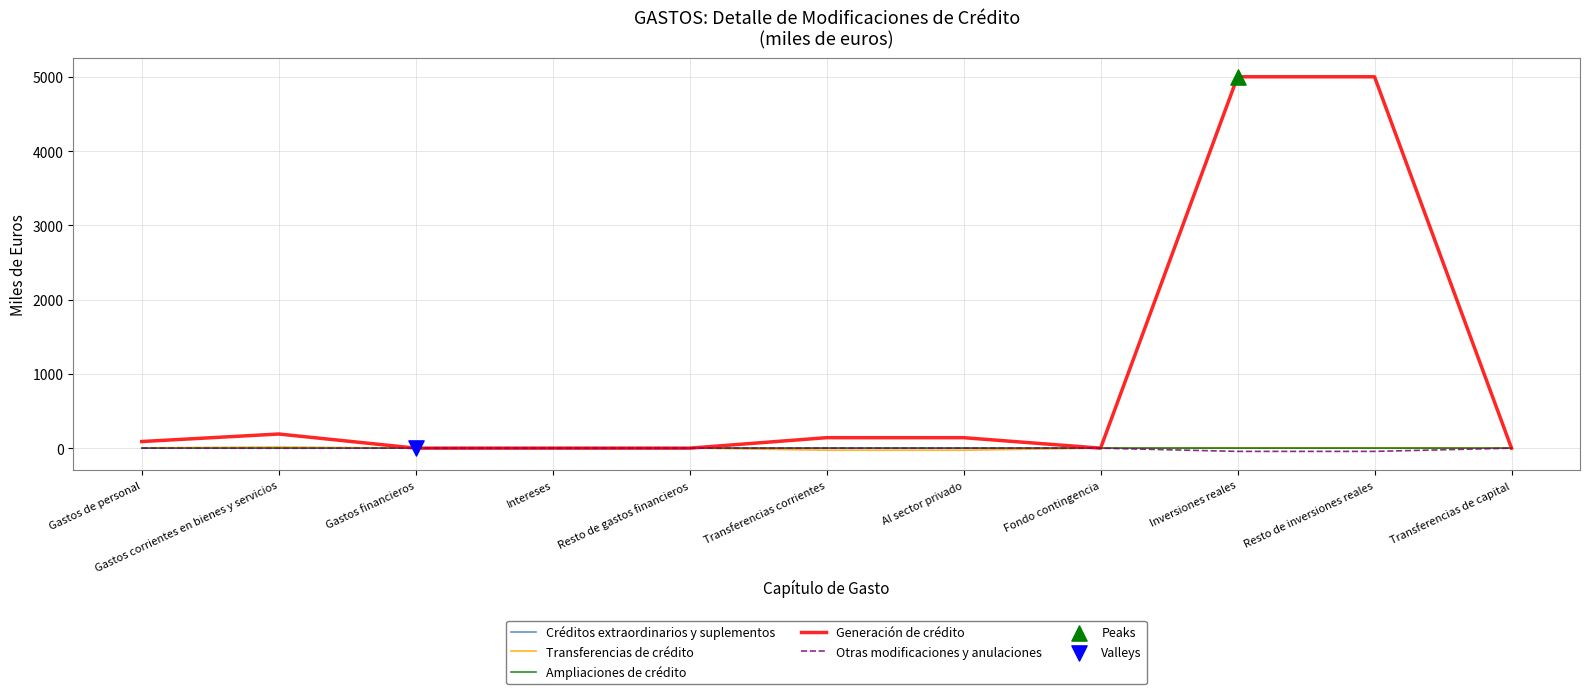

Which series has the largest total across all categories?

Generación de crédito